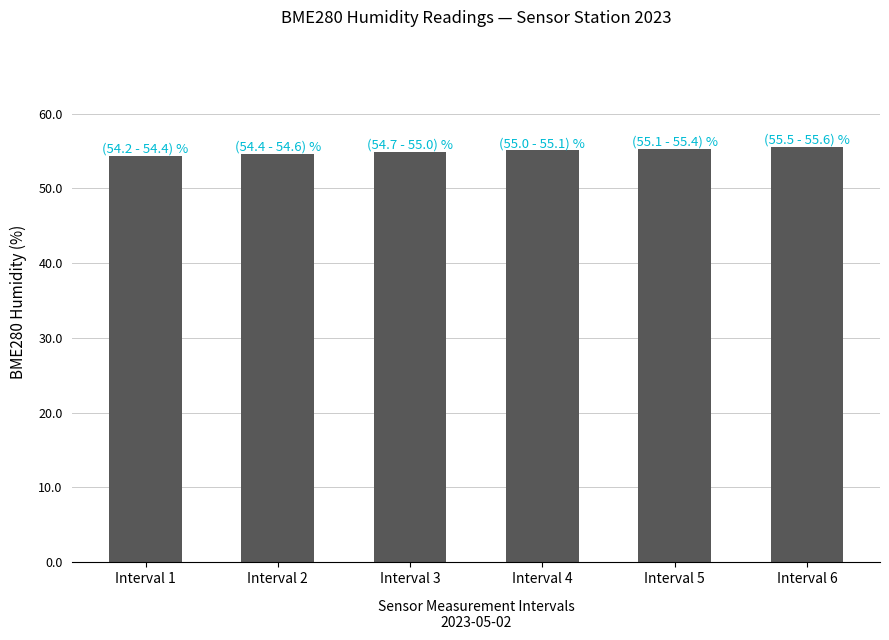

What is the sum of all values?

329.5